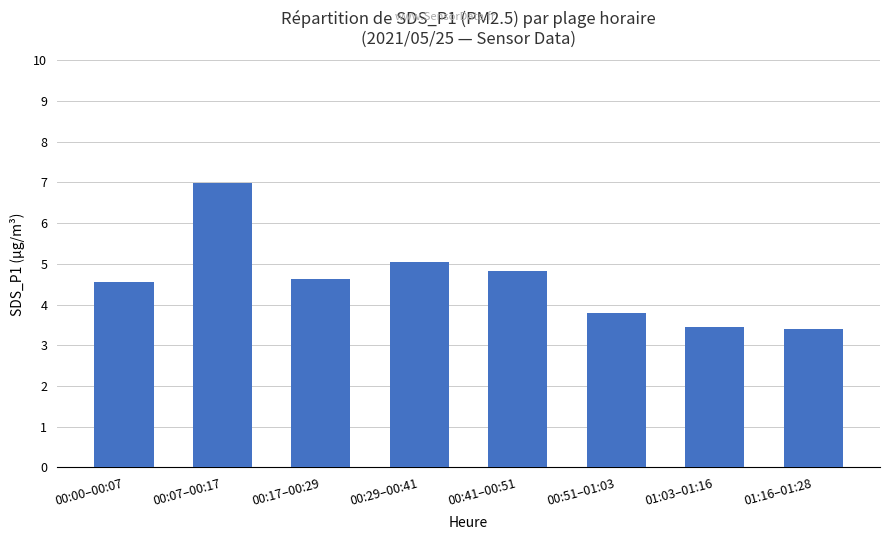

At which label is the value closest to 5?

00:29–00:41